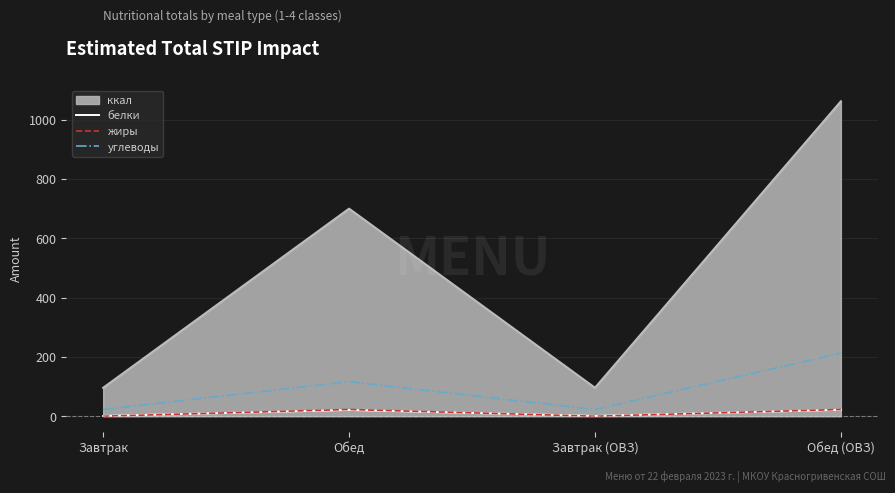

What is the smallest value displayed?

0.2